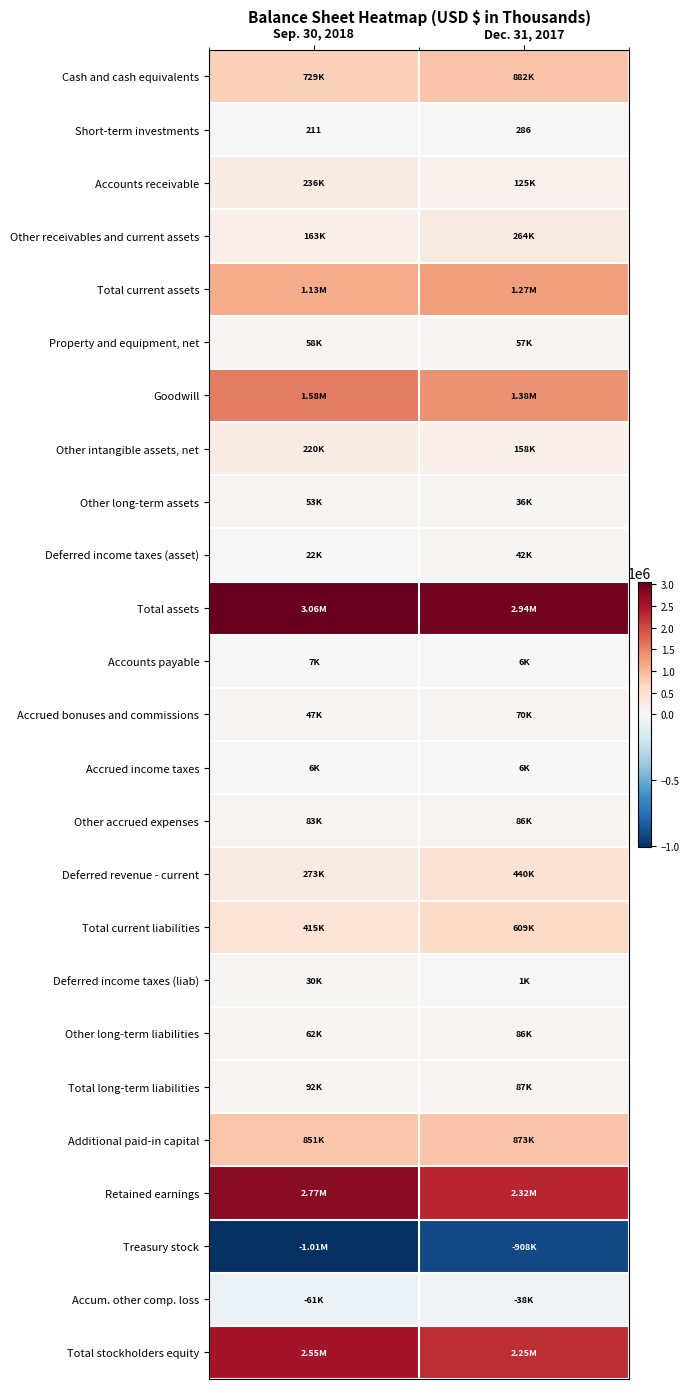

How many series are shown in this chart?

25